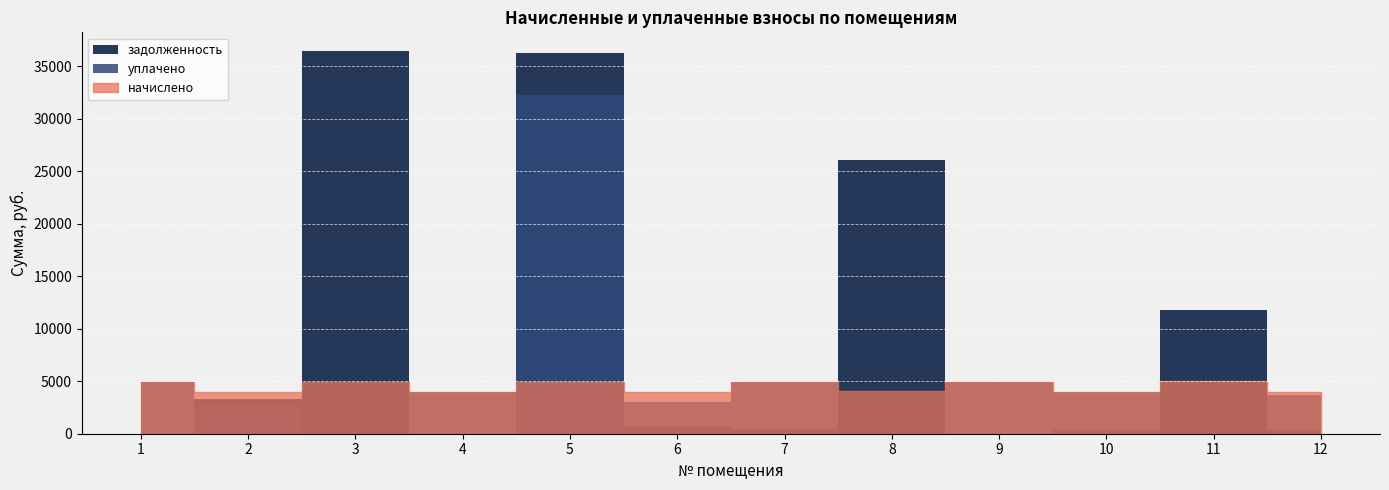

Between 10 and 5, which is larger?

5